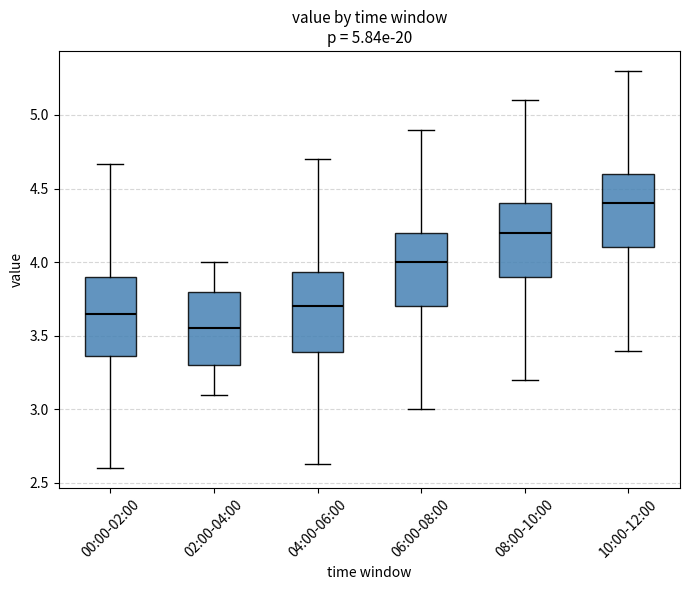

Which box's median line is the lowest?

02:00-04:00